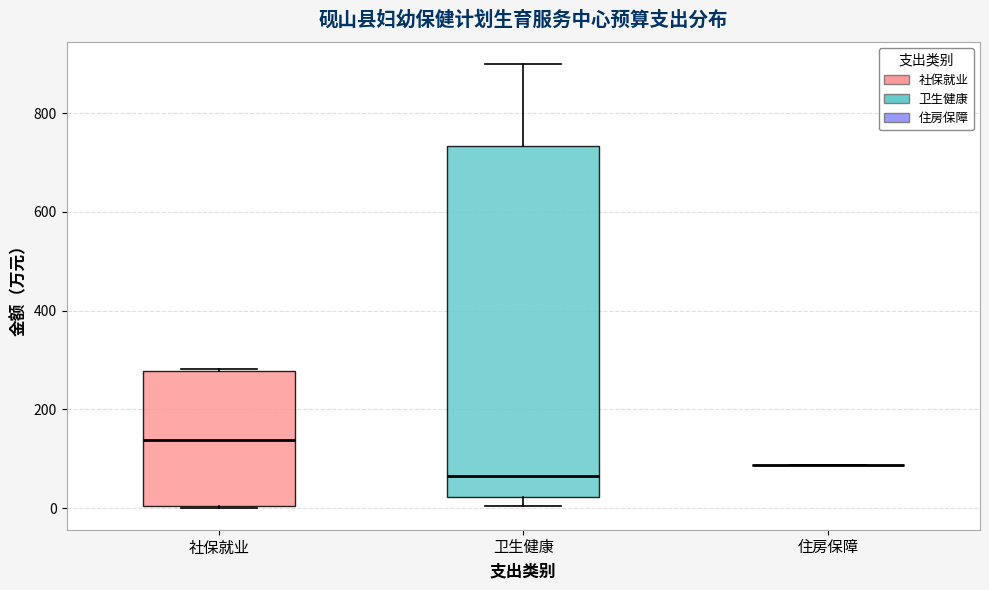

Reading left to right, read every box against the y-axis: the position of its median line, the range the box covers, and the ends of its whiskers. The values are not printed on the chart, so give them approximately, as read against the axis.

社保就业: median 140, box 0 to 280, whiskers 0 to 280
卫生健康: median 60, box 20 to 740, whiskers 0 to 900
住房保障: box collapsed to a line at 80, whiskers 80 to 80